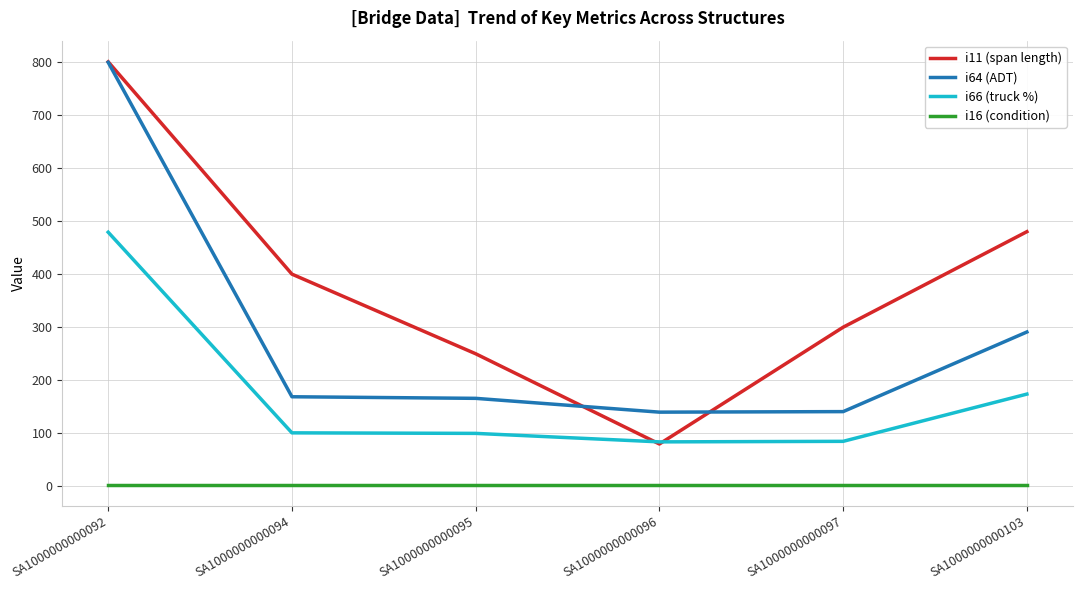

True or false: i16 (condition) and i11 (span length) intersect in this chart.

False